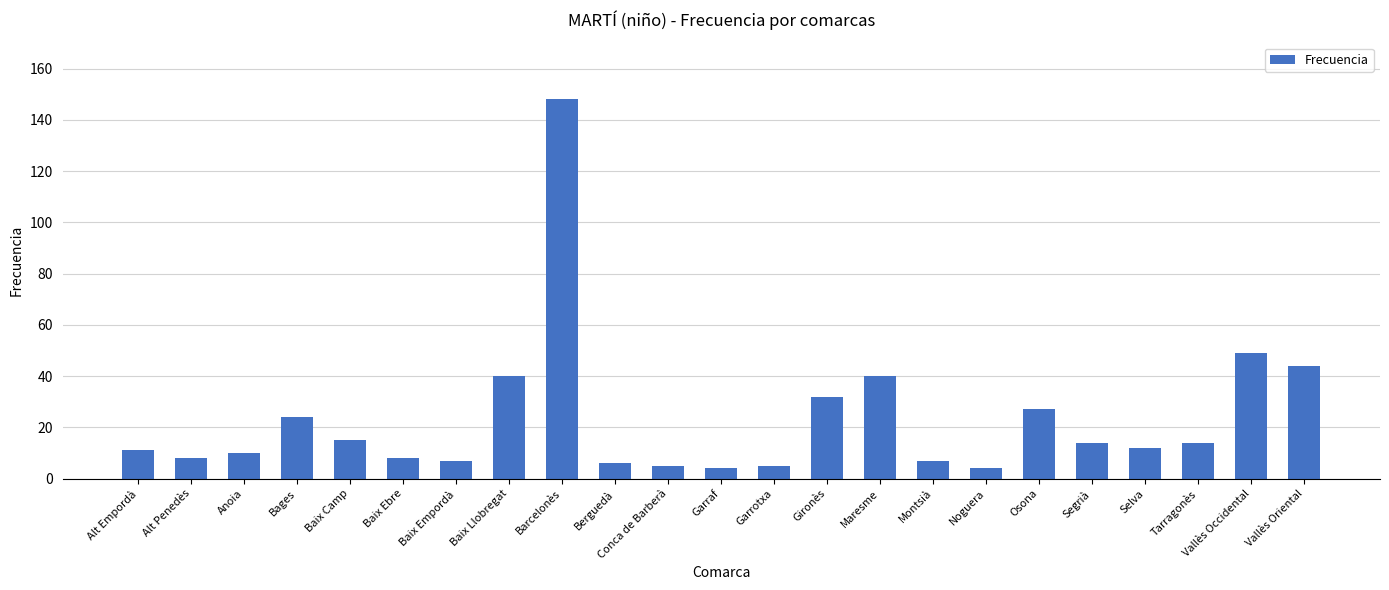

What is the value of the 17th bar from the left?

4